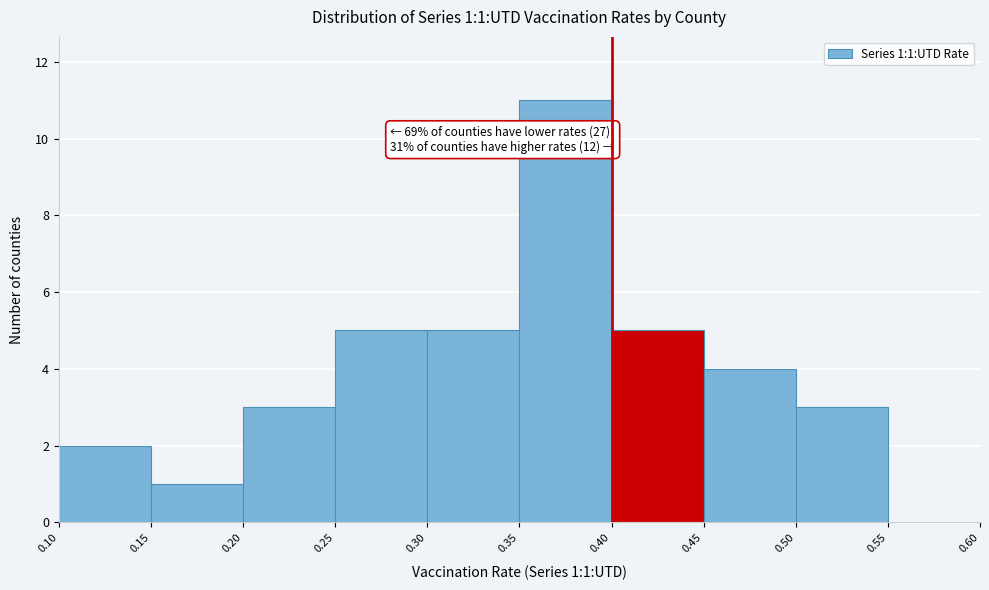

Over which range of the x-axis is the bar tallest?

0.35 to 0.40